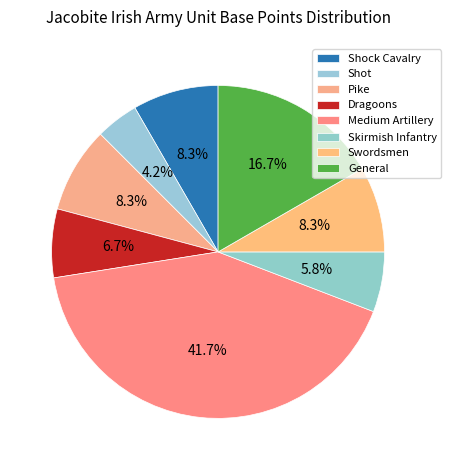

Rank the categories by value from highest to lowest.

Medium Artillery, General, Shock Cavalry, Pike, Swordsmen, Dragoons, Skirmish Infantry, Shot